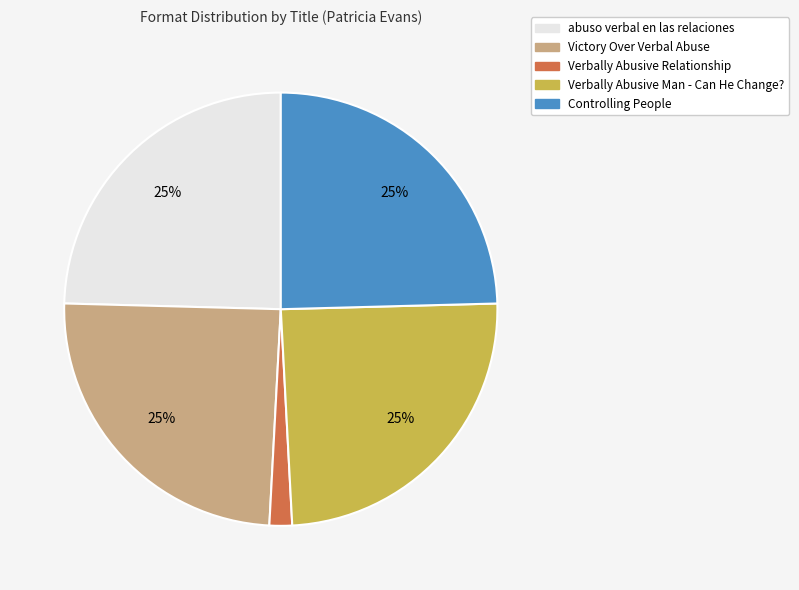

True or false: Verbally Abusive Man - Can He Change? accounts for 19% of the total.

False